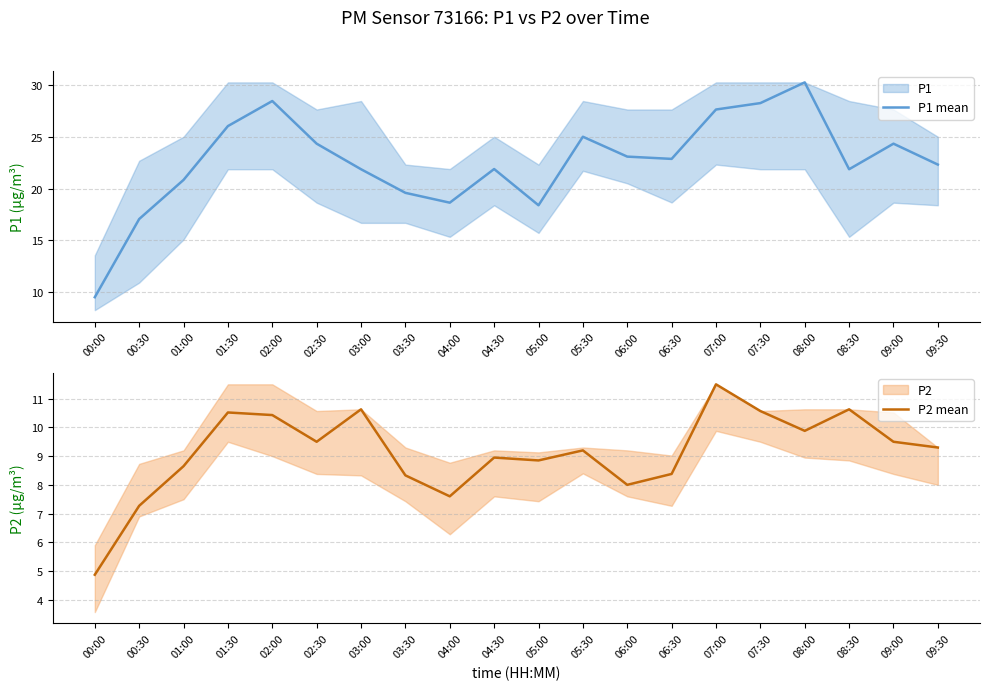

Read the P2 mean value at 01:30.

10.5